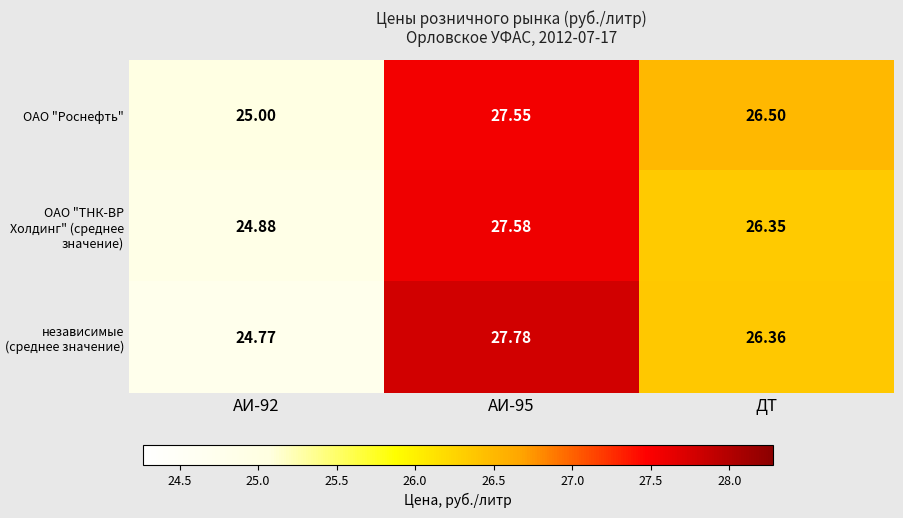

Where is независимые (среднее значение) nearest to the value 26?

ДТ